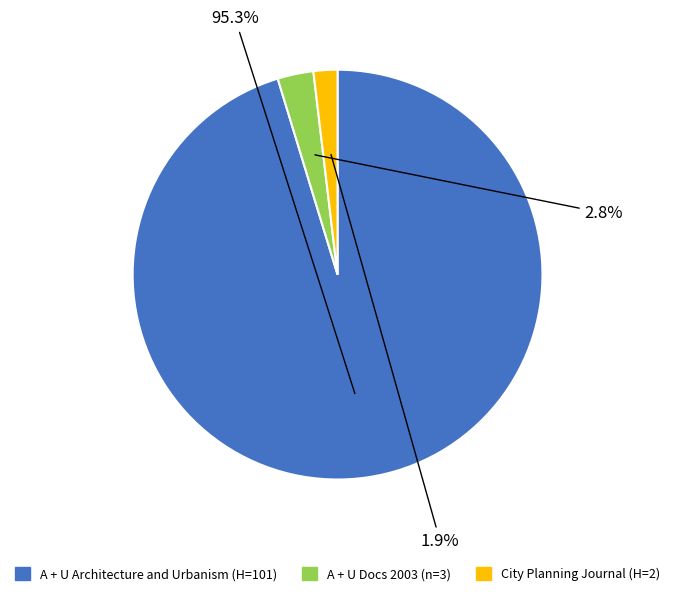

What is the largest slice in the pie chart?

A + U Architecture and Urbanism (H=101)